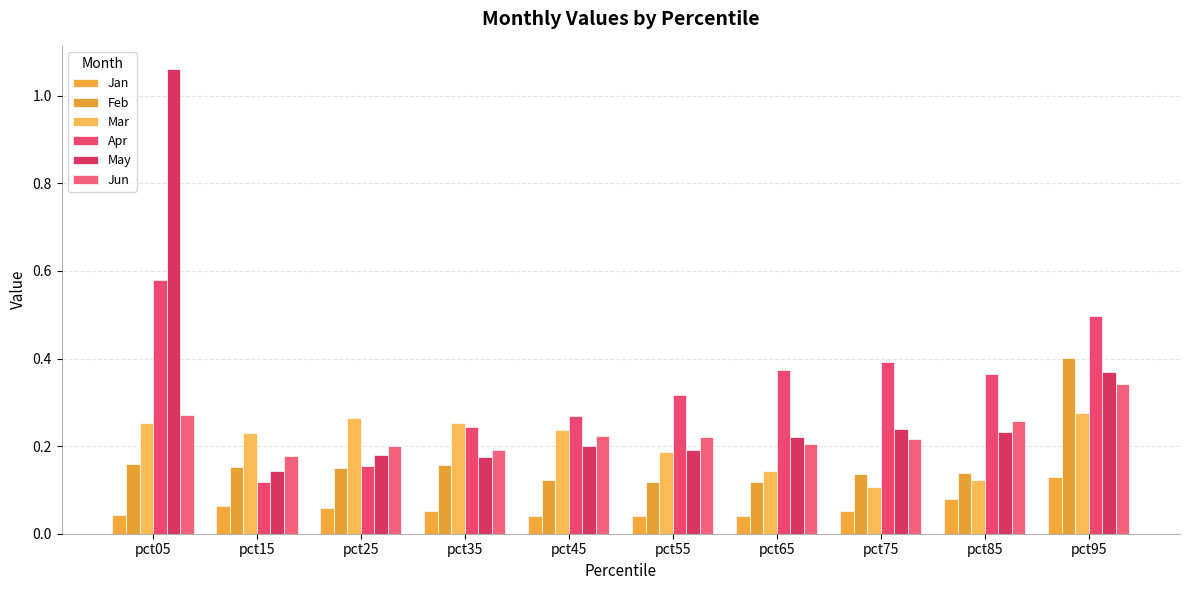

How many bars are there in each group?

6